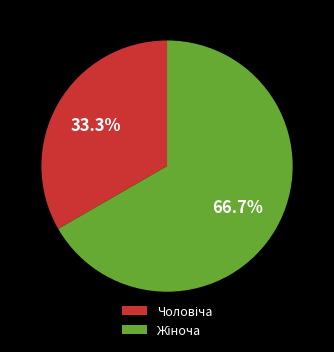

Is there a majority slice in this chart?

Yes